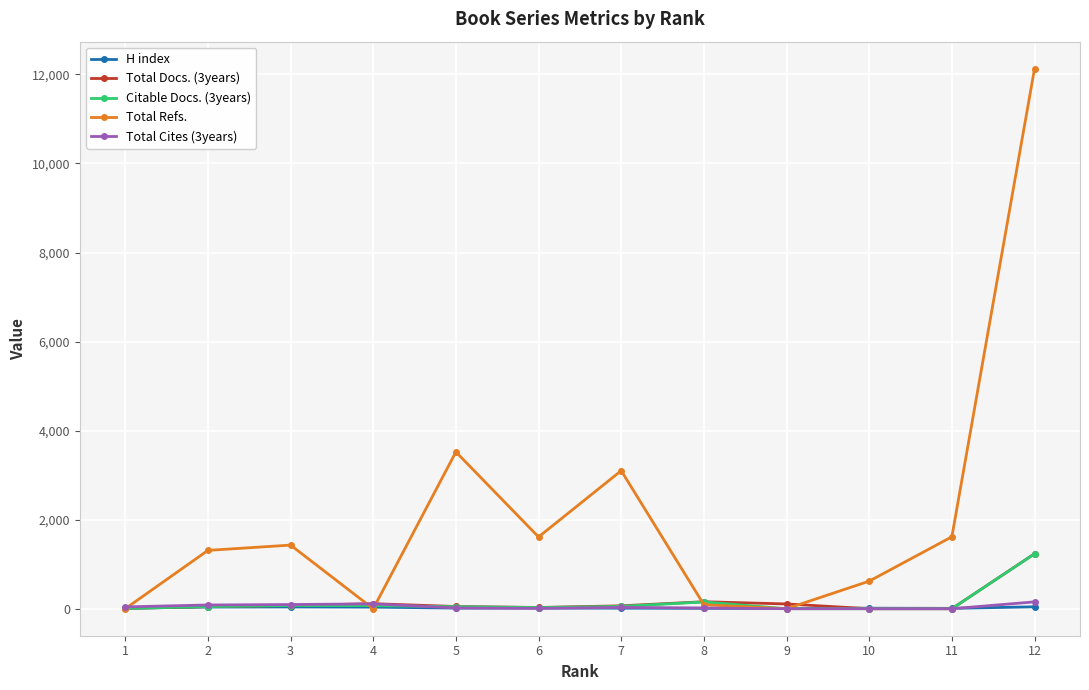

True or false: Total Docs. (3years) has more than 0 interior local peaks.

True